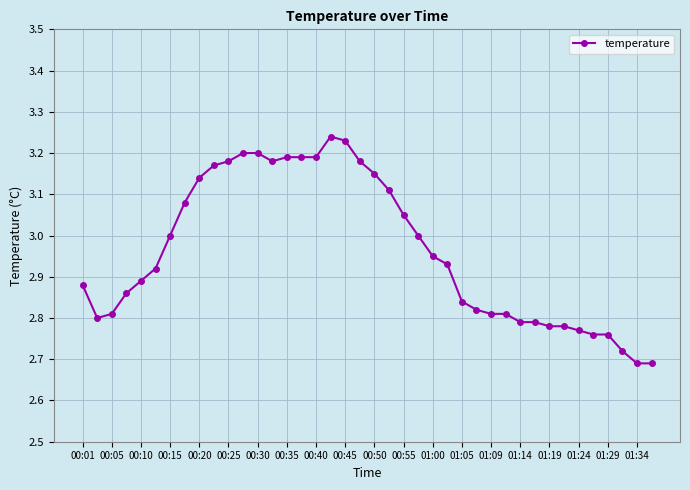

True or false: the data has more than 0 interior local peaks.

True